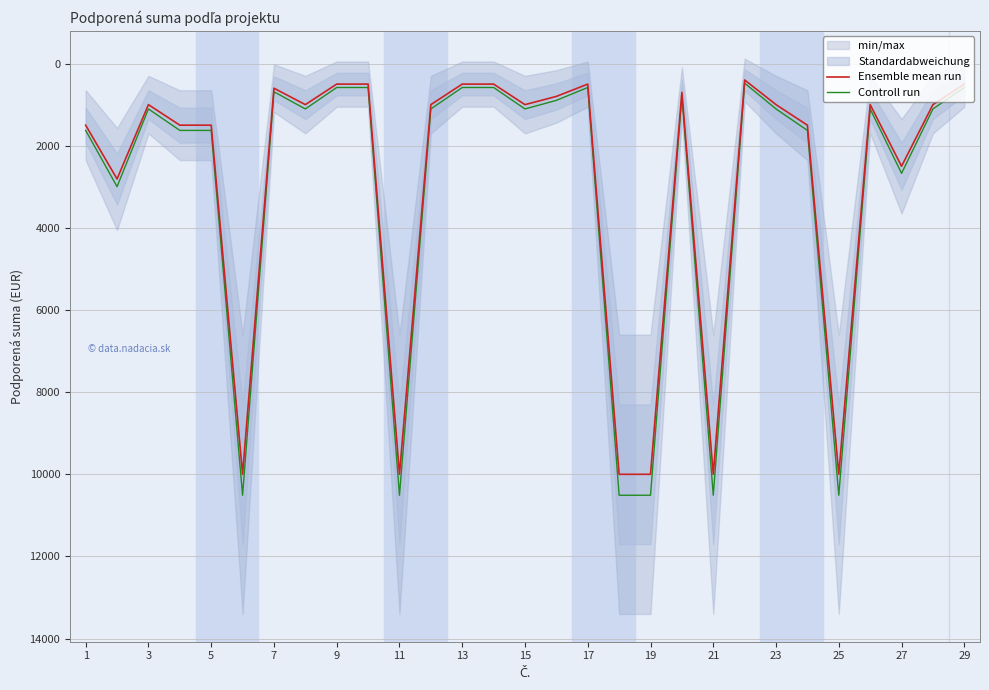

Reading left to right, what are all the values shown in this chart?

Ensemble mean run: 1500.0	2810.0	1000.0	1500.0	1500.0	10000.0	600.0	1000.0	500.0	500.0	10000.0	1000.0	500.0	500.0	1000.0	800.0	500.0	10000.0	10000.0	700.0	10000.0	400.0	1000.0	1500.0	10000.0	1000.0	2500.0	1000.0	500.0
Controll run: 1627.5	2996.4	1105.0	1627.5	1627.5	10510.0	687.0	1105.0	582.5	582.5	10510.0	1105.0	582.5	582.5	1105.0	896.0	582.5	10510.0	10510.0	791.5	10510.0	478.0	1105.0	1627.5	10510.0	1105.0	2672.5	1105.0	582.5